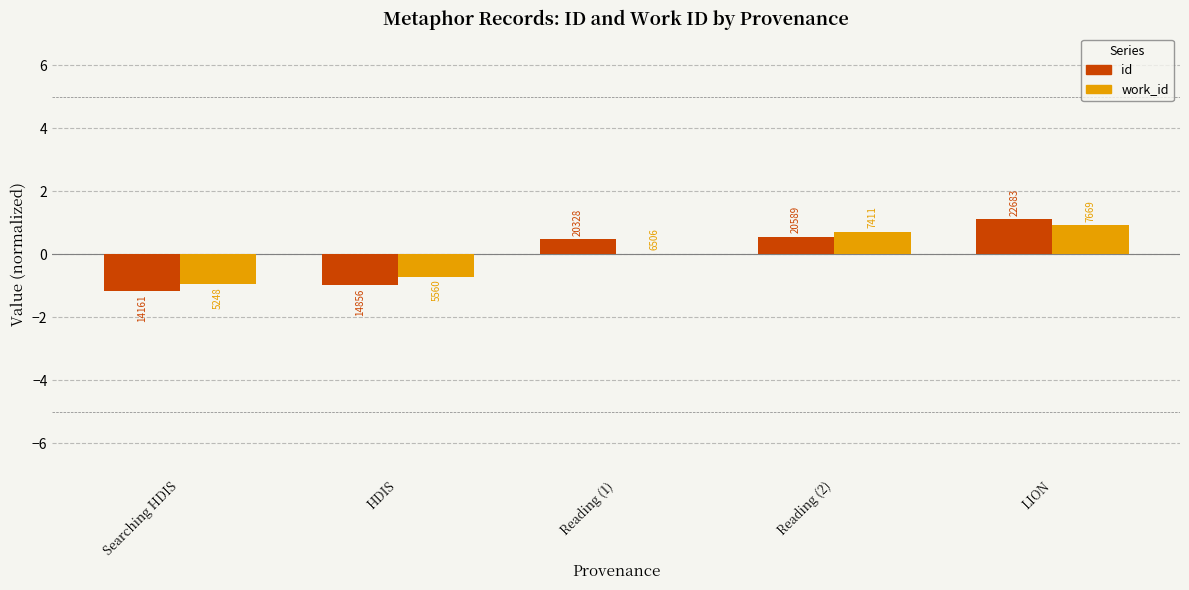

Does the chart contain stacked bars?

No